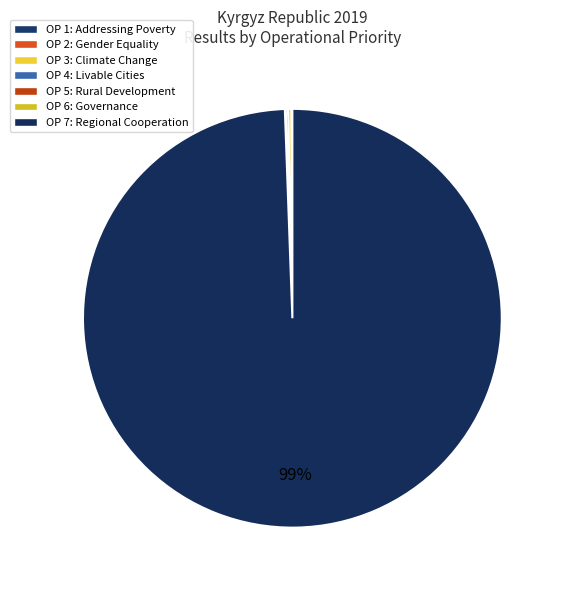

To the nearest percent, what is the difference between the largest and smallest slice percentages?

99%